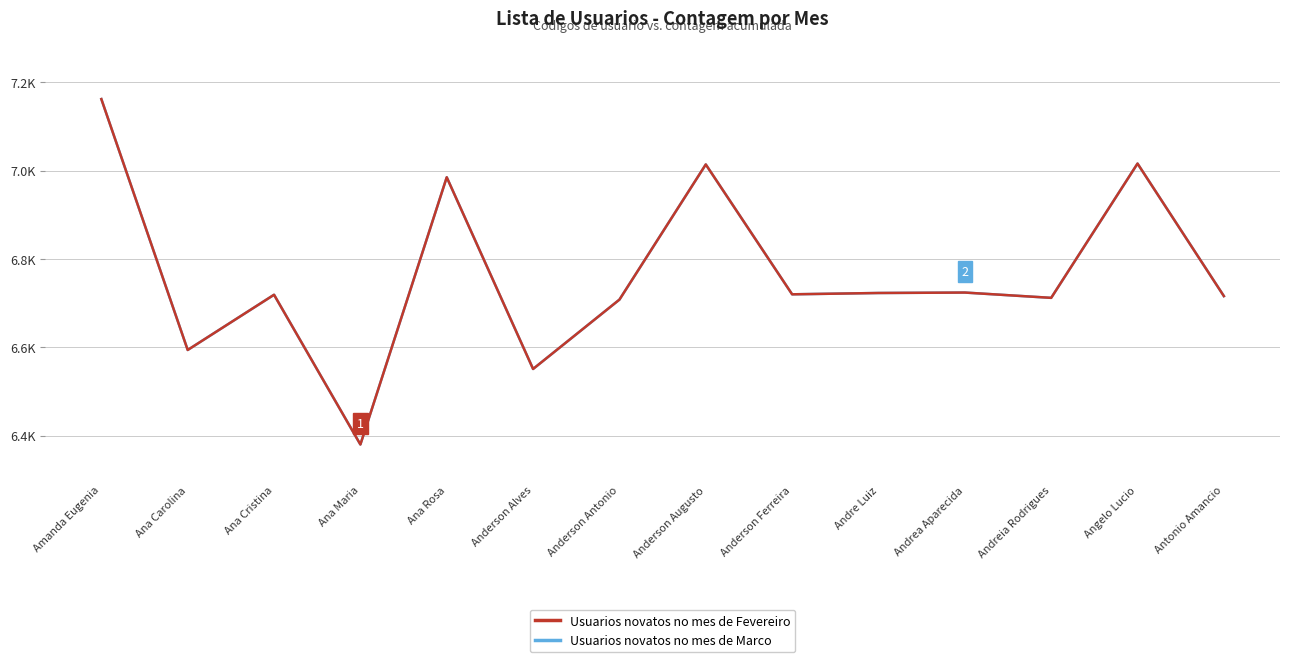

Is this an area chart (filled region under the line)?

No